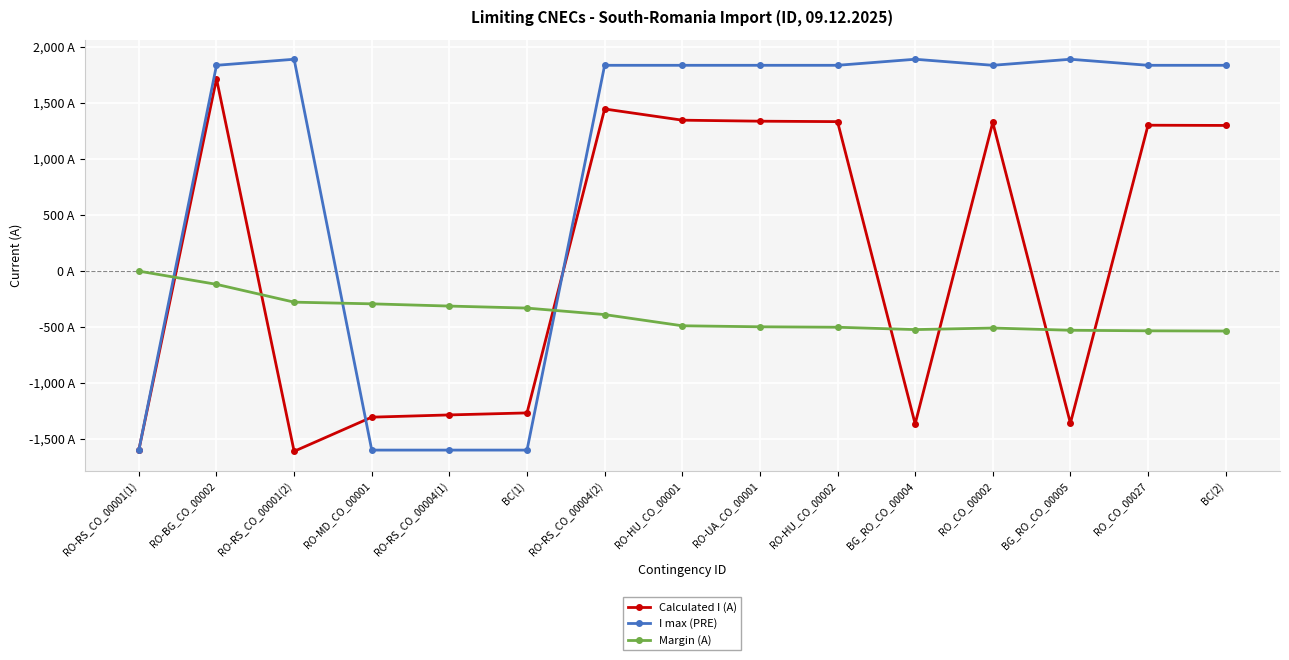

Is this an area chart (filled region under the line)?

No